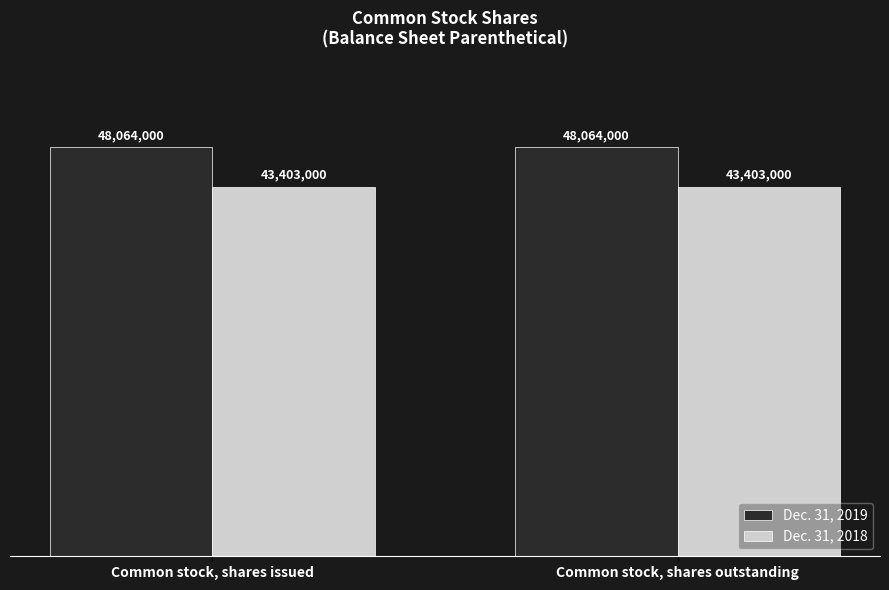

Does the chart contain stacked bars?

No